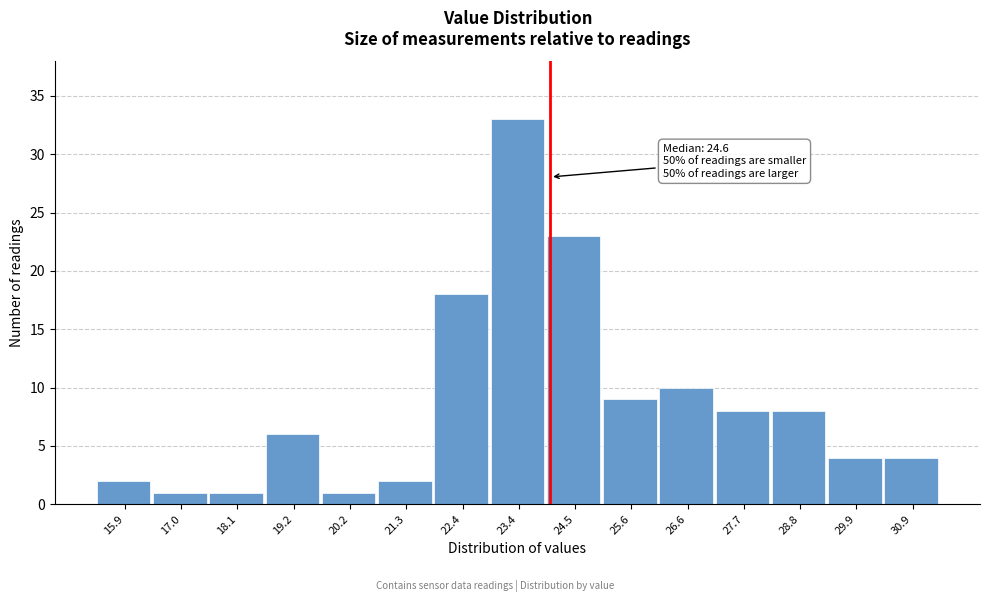

Reading left to right, list all the values displayed in this chart.

15.9=2	17.0=1	18.1=1	19.2=6	20.2=1	21.3=2	22.4=18	23.4=33	24.5=23	25.6=9	26.6=10	27.7=8	28.8=8	29.9=4	30.9=4